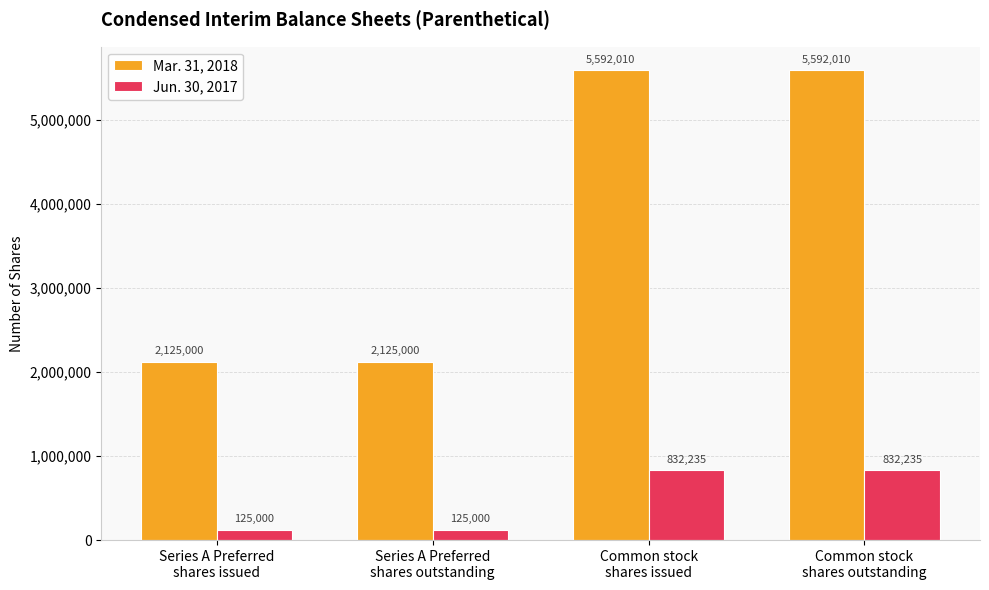

What is the value of the Mar. 31, 2018 bar at the 2nd from the left?

2125000